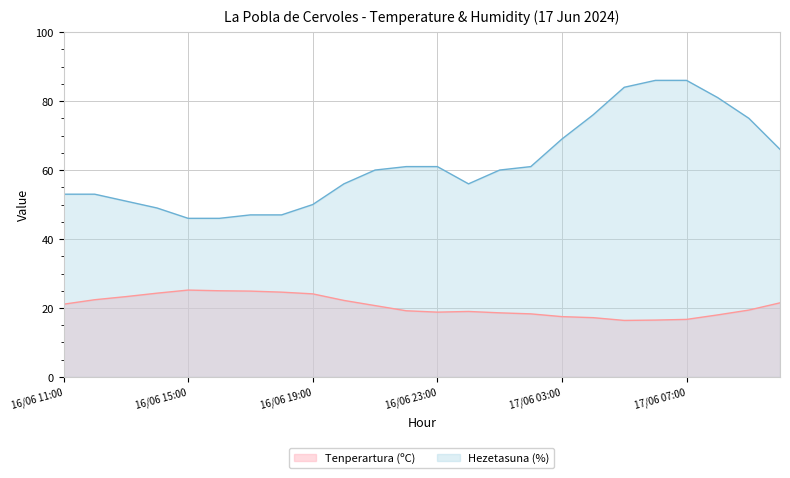

Which series has the widest spread of values?

Hezetasuna (%)